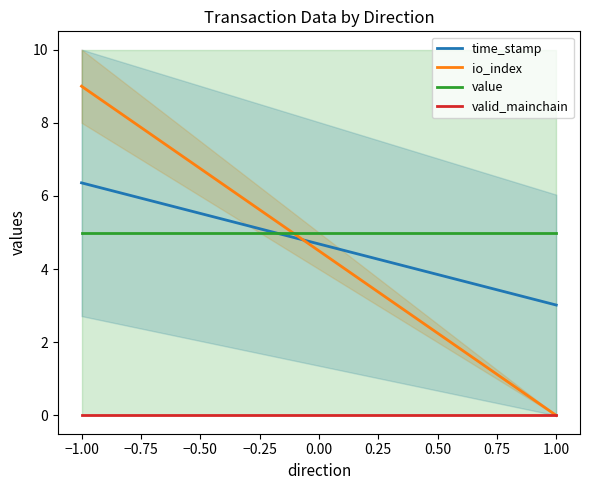

What are all the series names shown in the legend?

time_stamp, io_index, value, valid_mainchain